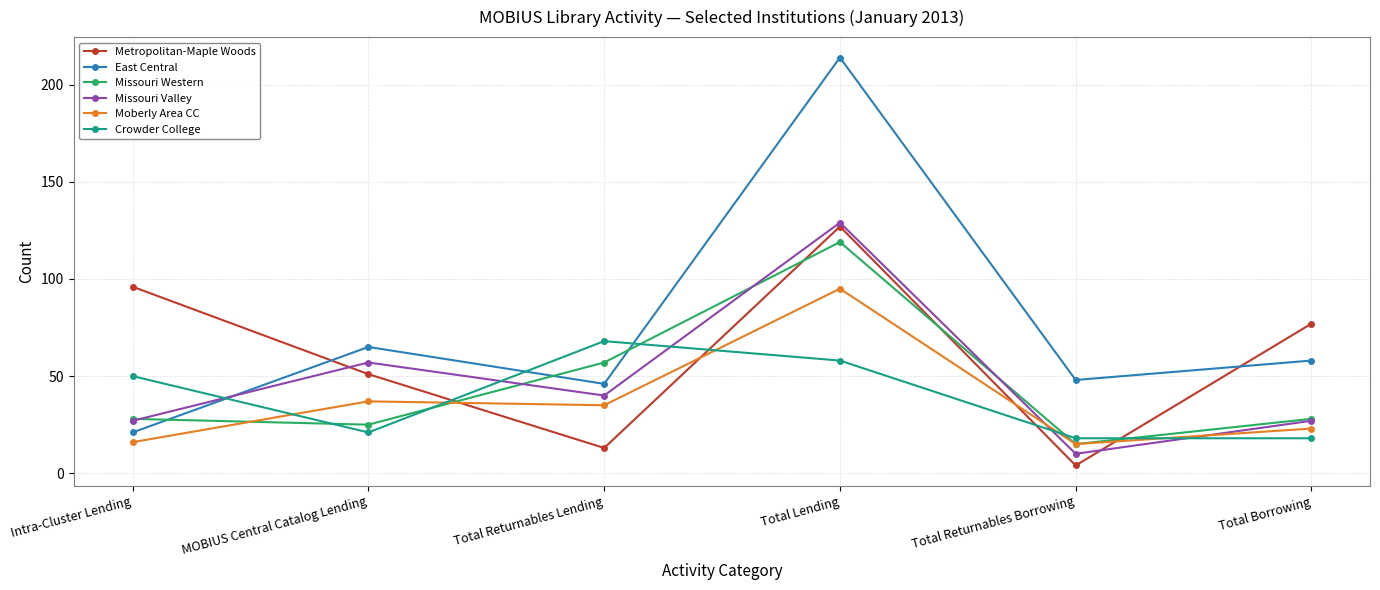

What are all the series names shown in the legend?

Metropolitan-Maple Woods, East Central, Missouri Western, Missouri Valley, Moberly Area CC, Crowder College